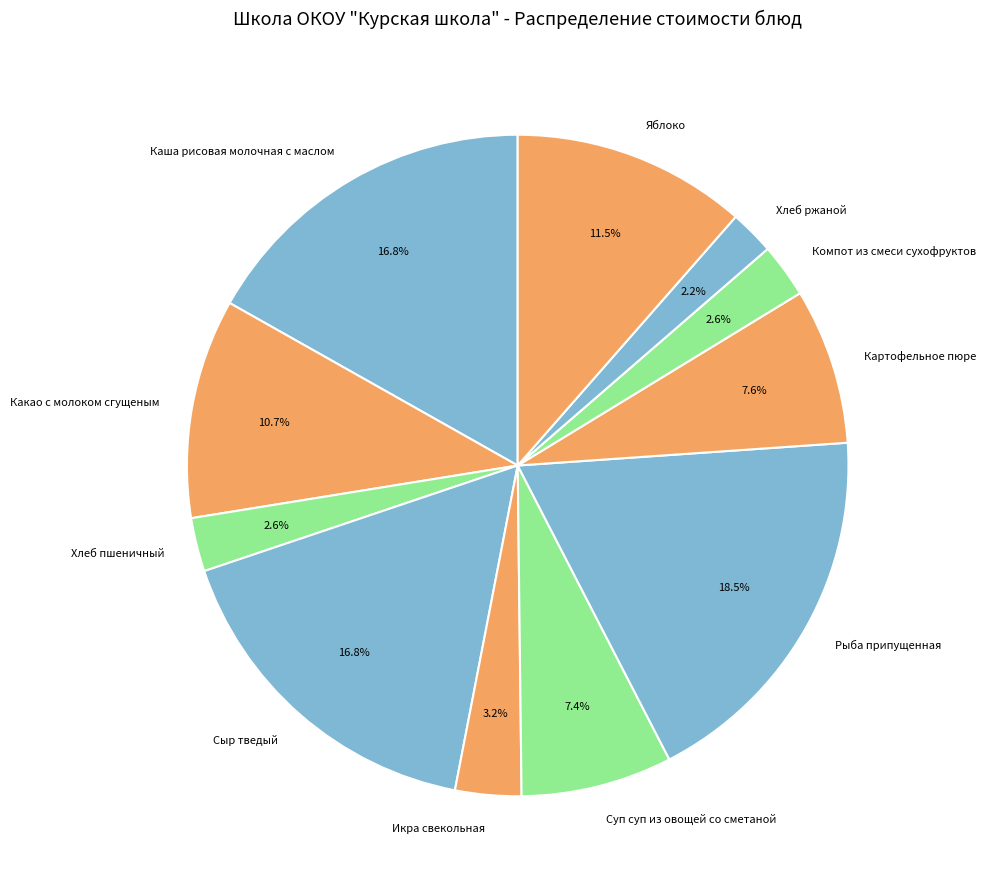

Between Суп суп из овощей со сметаной and Рыба припущенная, which is larger?

Рыба припущенная